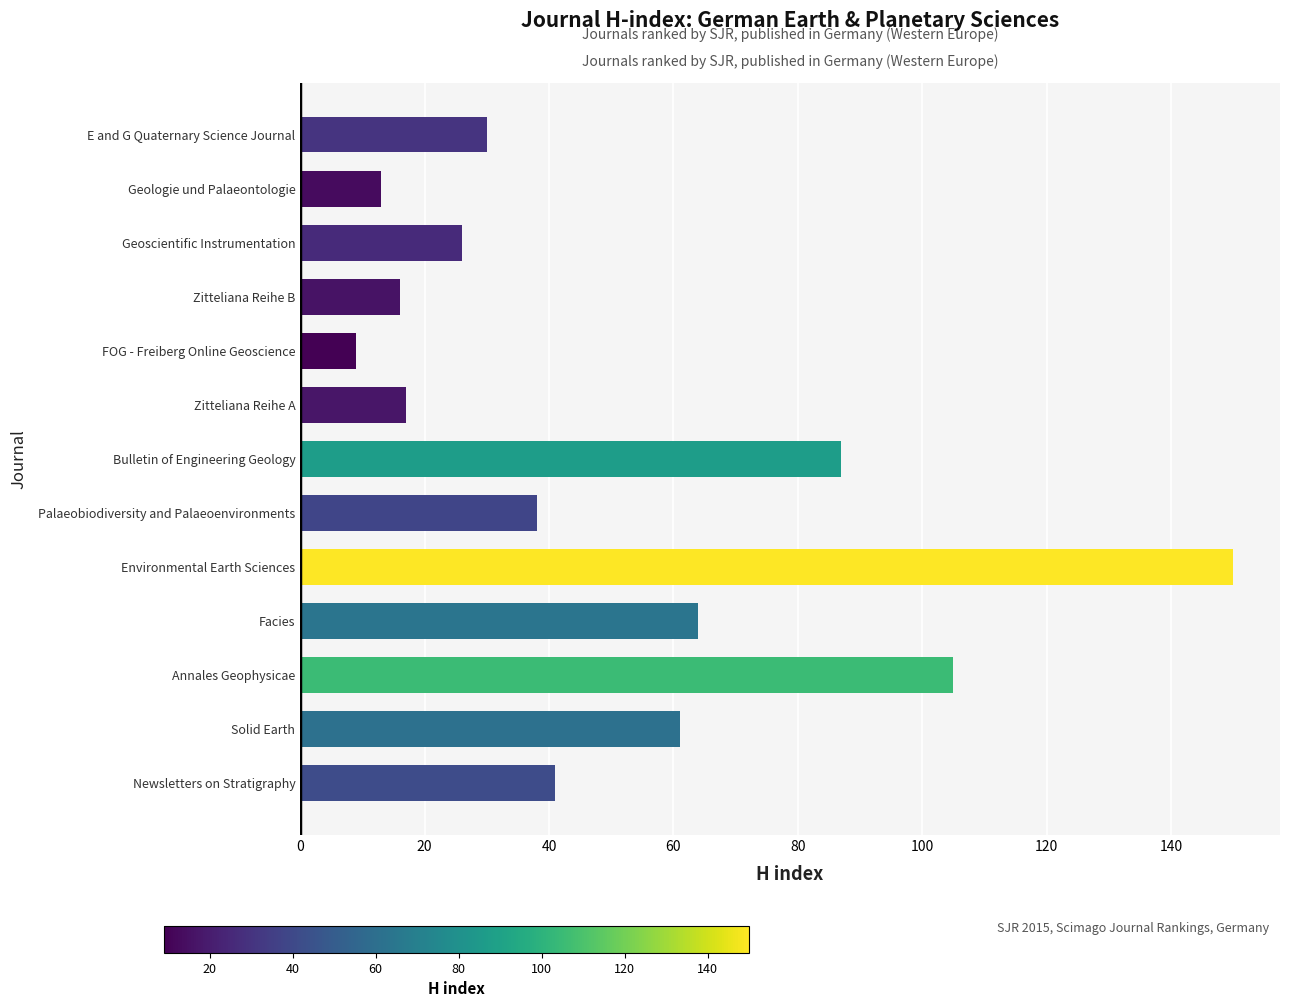

What is the maximum value shown in the chart?

150